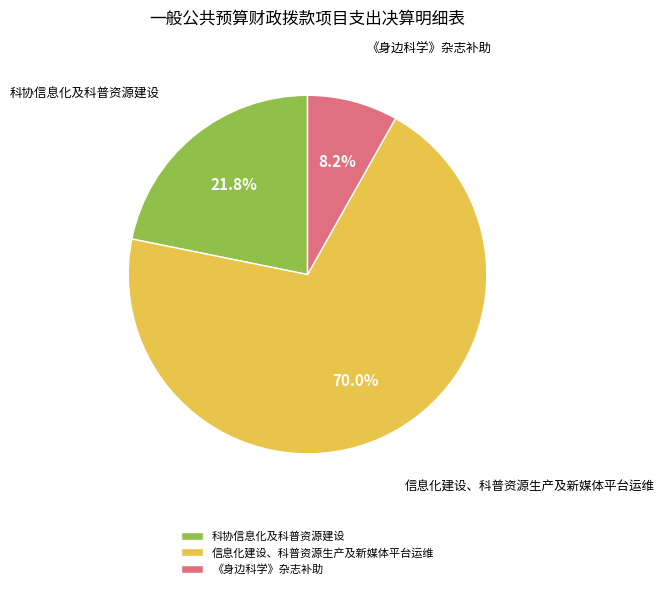

Do 《身边科学》杂志补助 and 信息化建设、科普资源生产及新媒体平台运维 together represent more than half of the pie?

Yes